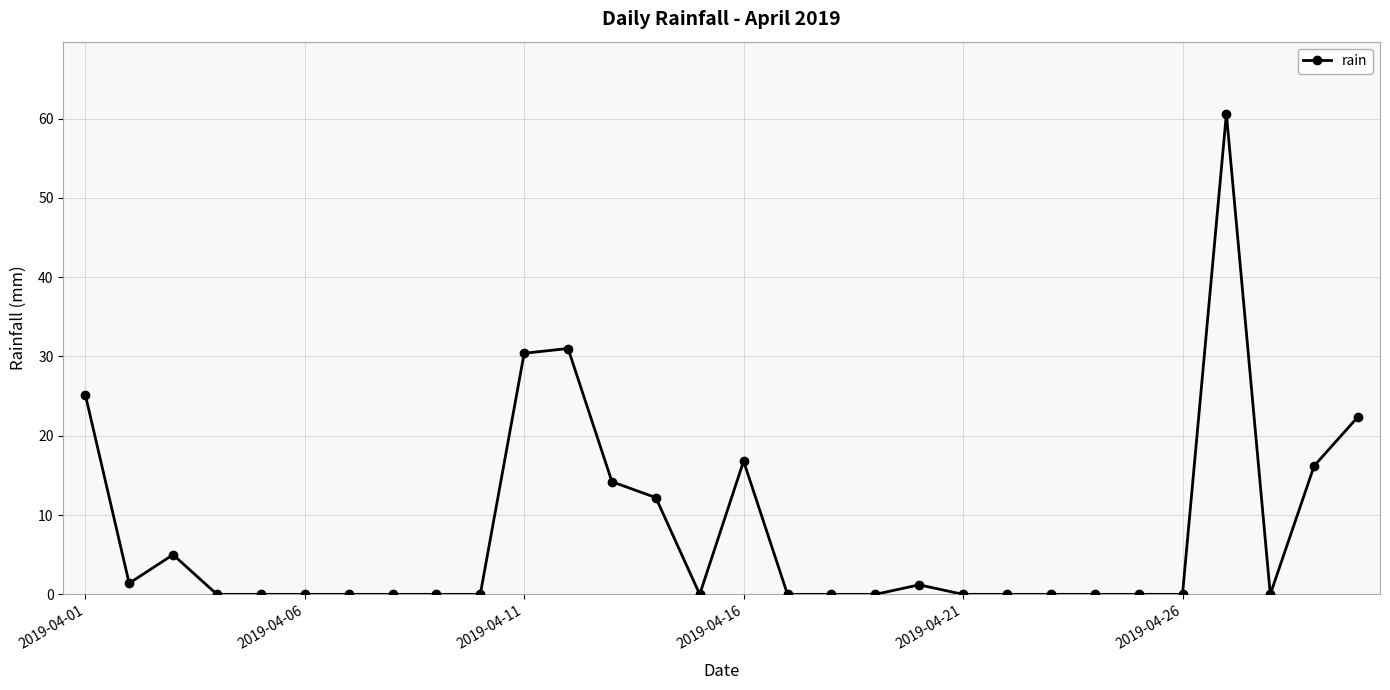

What is the maximum value shown in the chart?

60.6